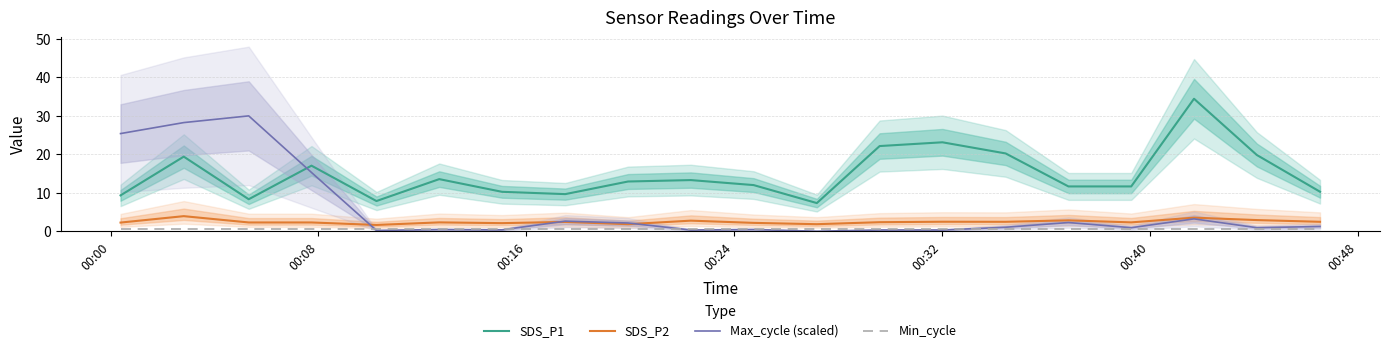

What is the lowest value of the SDS_P2 series?

1.6